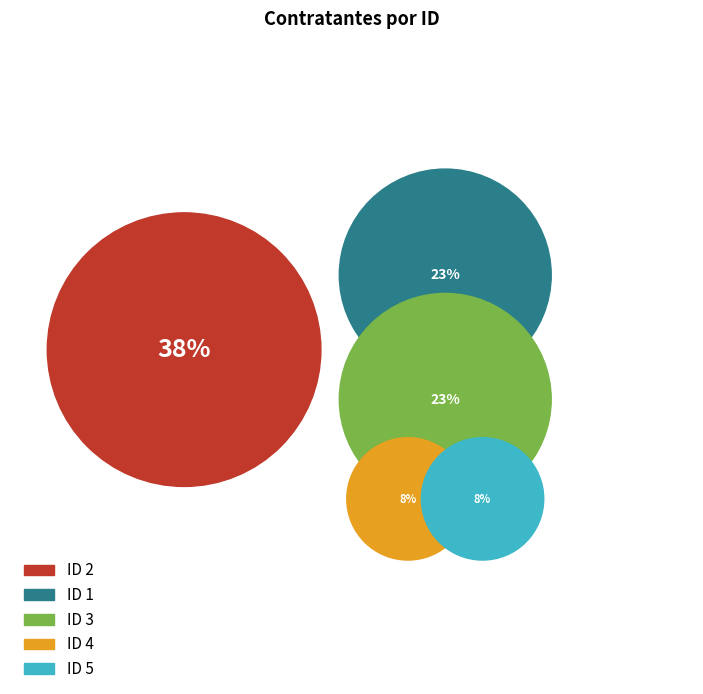

To the nearest percent, what is the difference between the largest and smallest slice percentages?

31%